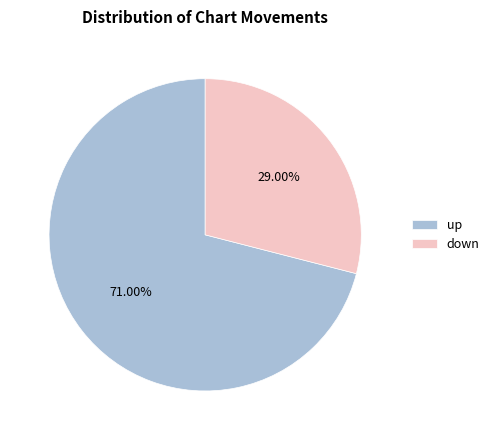

What is the smallest slice in the pie chart?

down